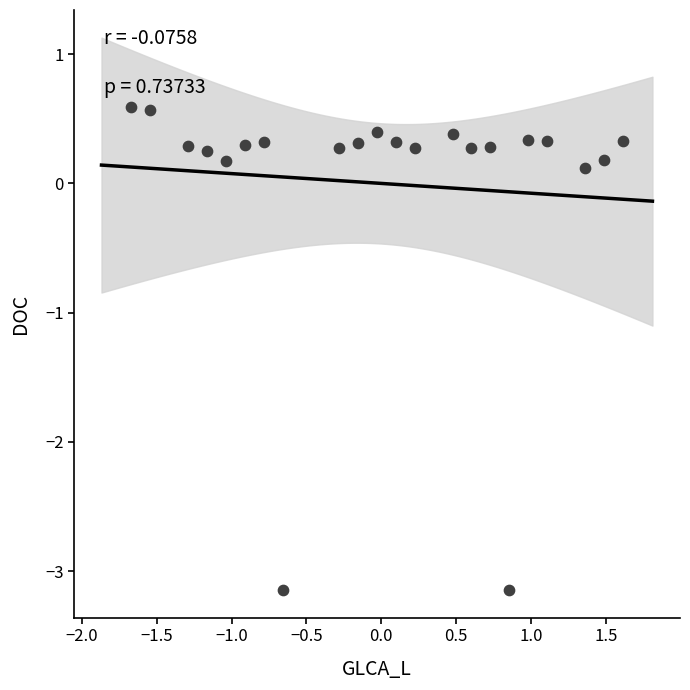

What is the range of X values (max minus min)?

3.3